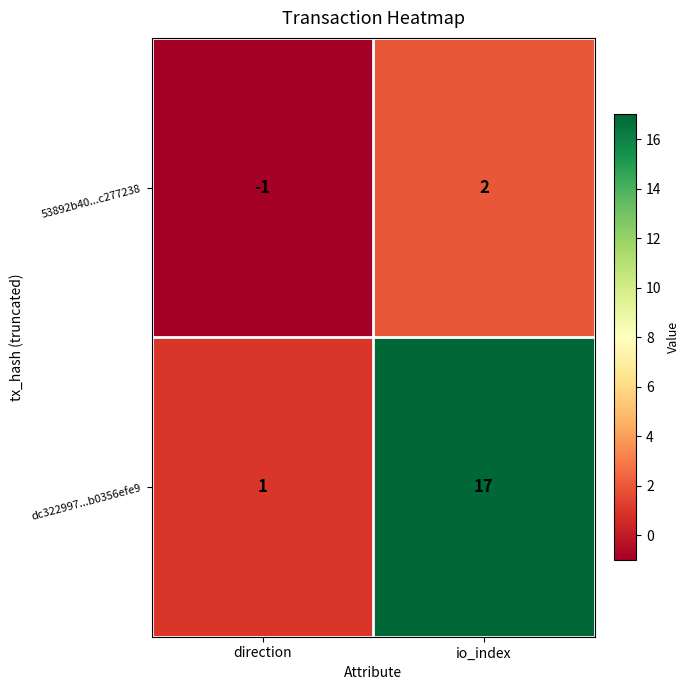

What is the average value of the dc322997...b0356efe9 series?

9